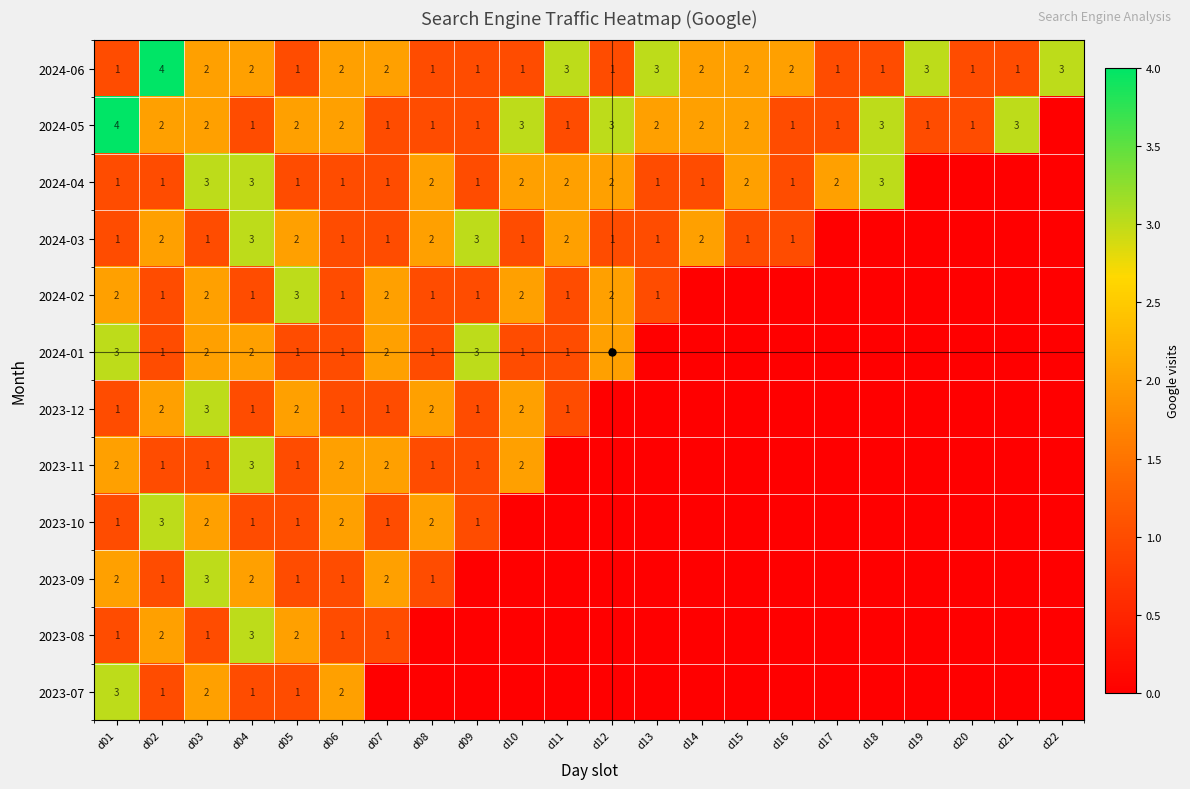

True or false: 2024-05 has a value of 1 at d01.

False